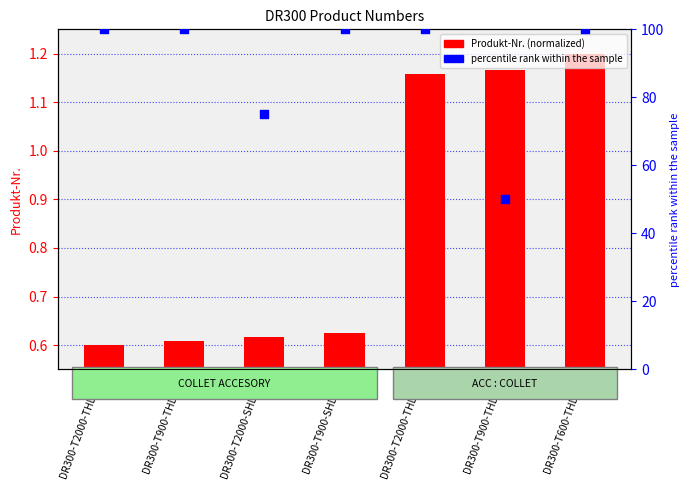

At how many categories does at least one series exceed 17?

7